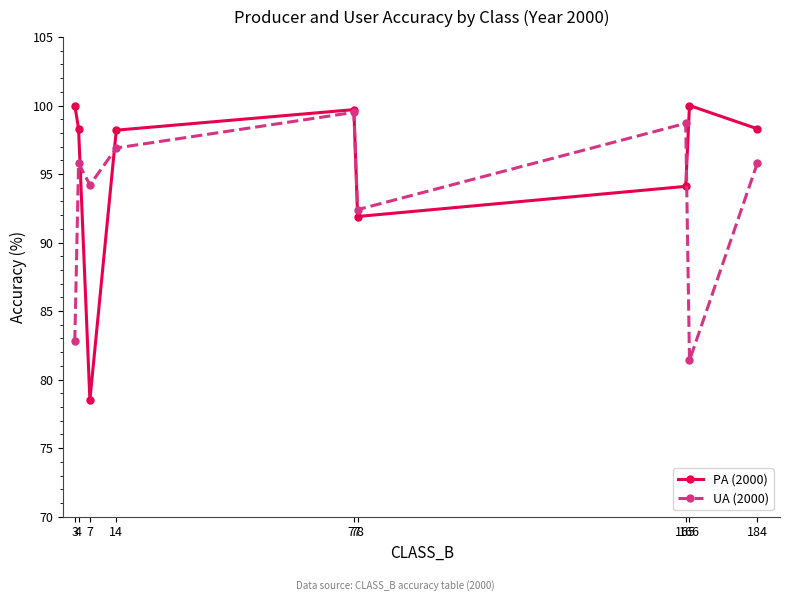

True or false: PA (2000) has more than 2 points higher than both neighbors.

False